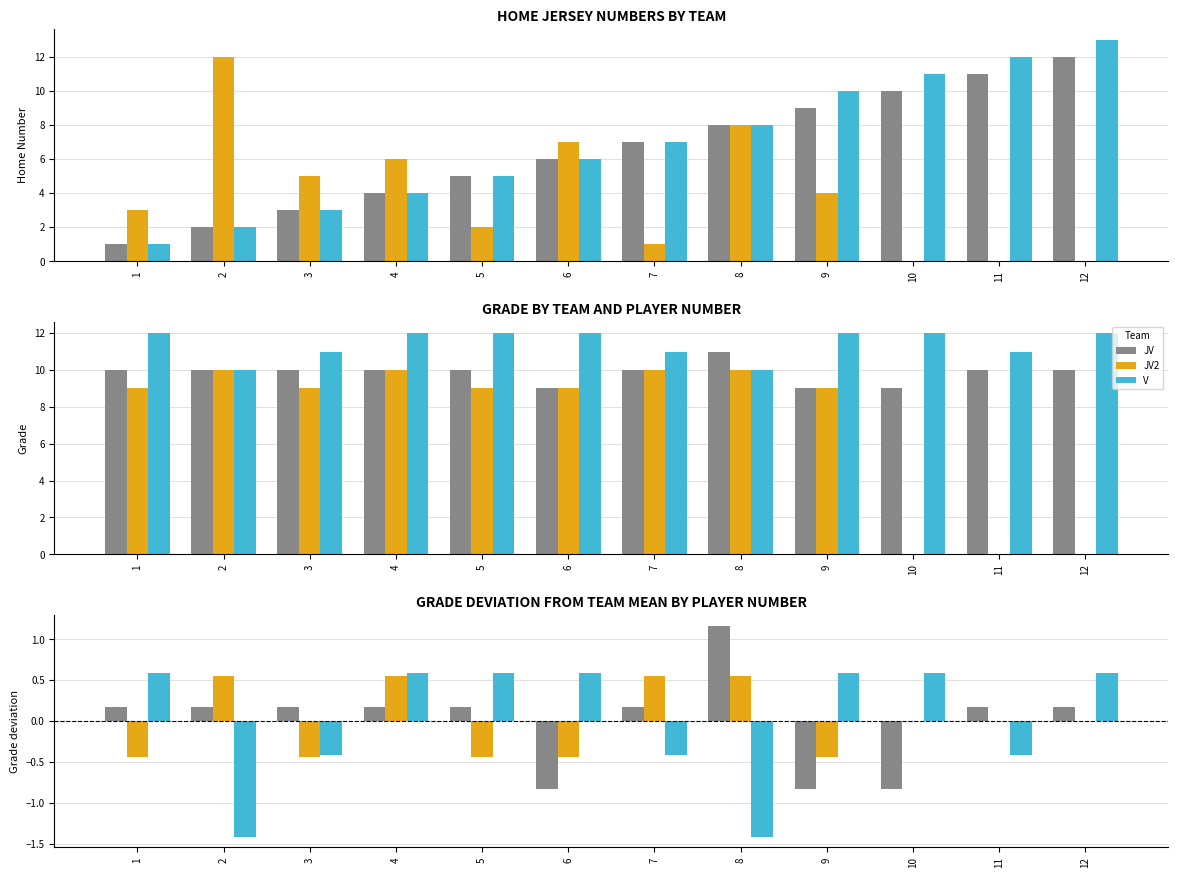

Which series has the largest range (max minus min)?

JV